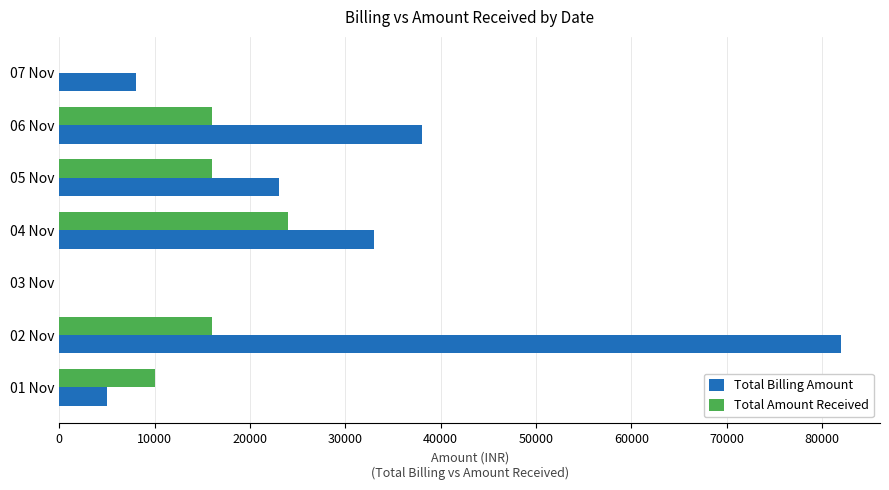

At which category is the sum across all series the highest?

02 Nov